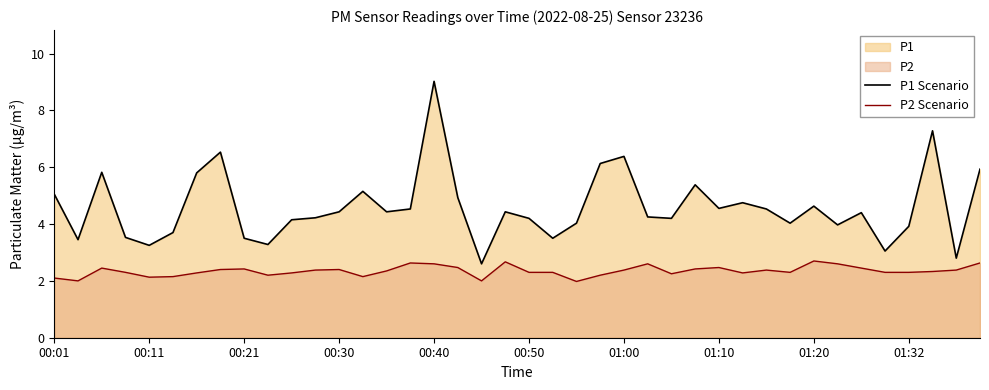

The value of P2 Scenario at 14 is 3.3. True or false?

False